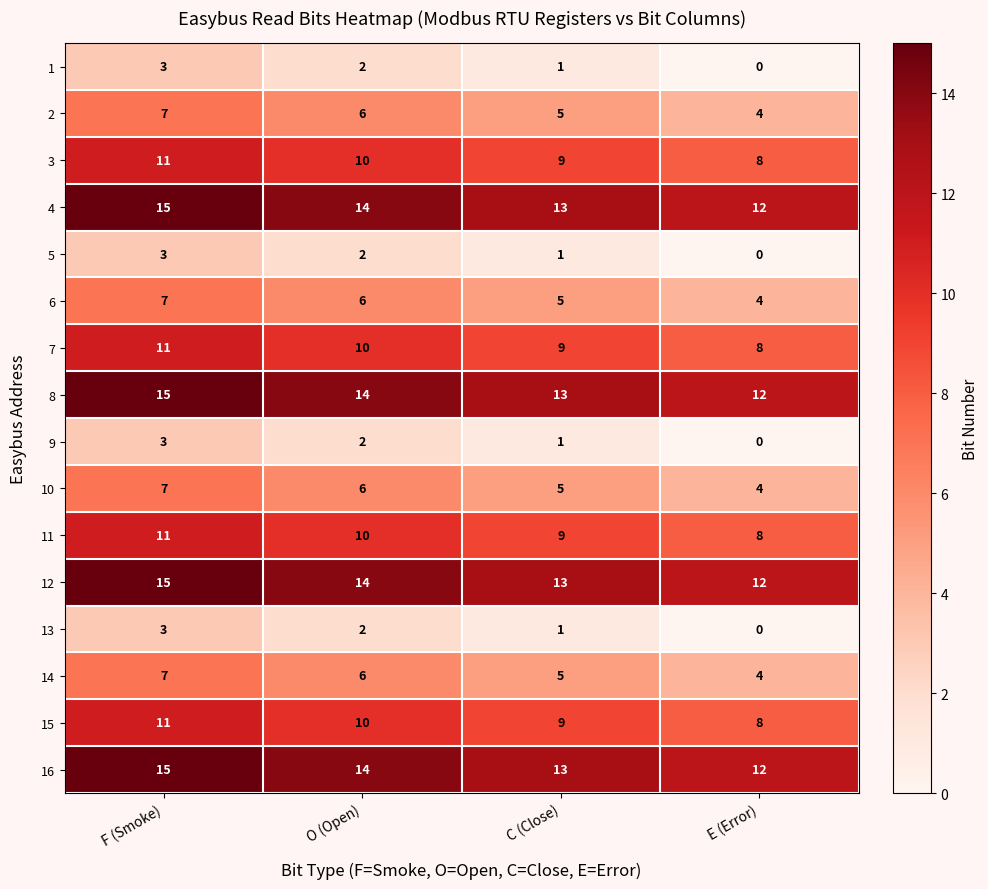

What is the greatest value displayed?

15